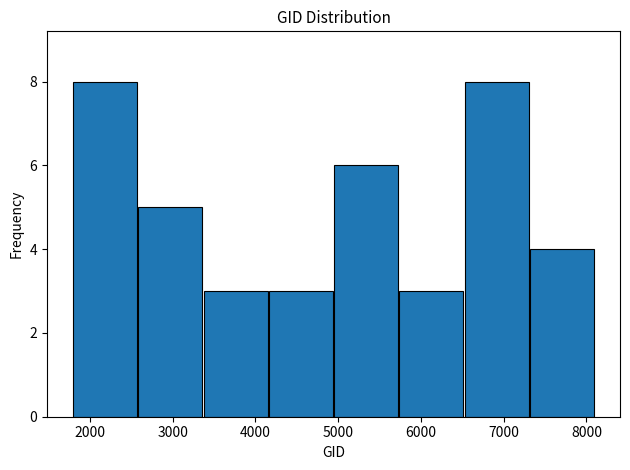

How tall is the bar that spans 5700 to 6500 on the x-axis? Neither the bar edges nor the heights are printed on the chart, so give them approximately, as read against the axes.

3